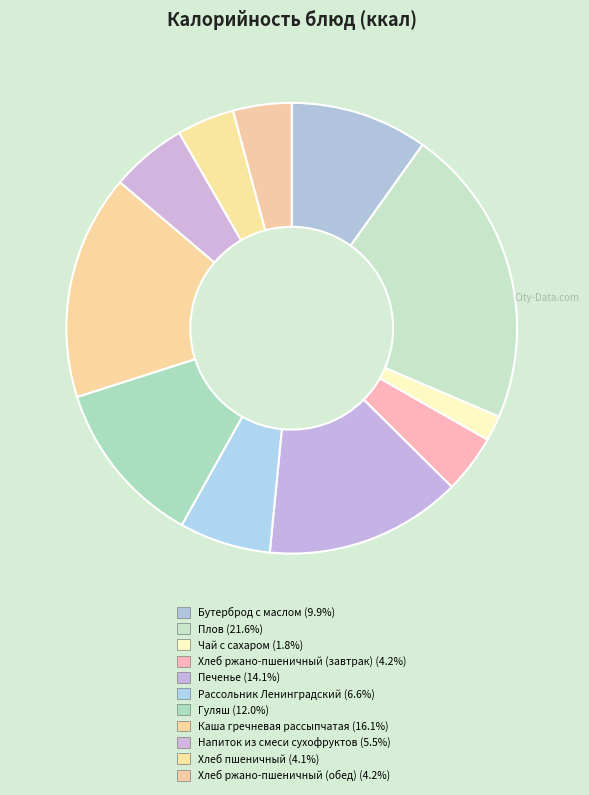

Is it true that Каша гречневая рассыпчатая is 6% of the pie?

False